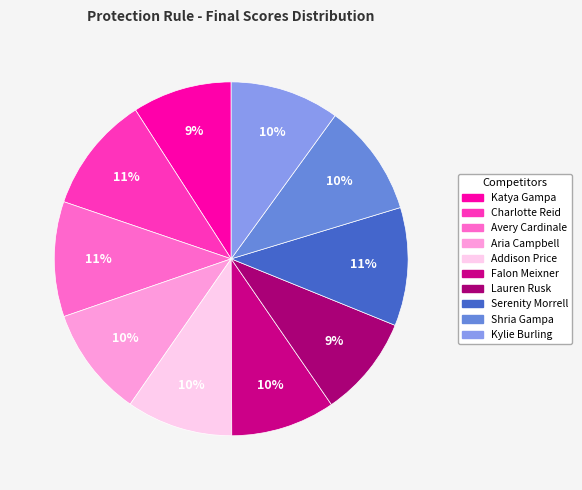

How many segments does this pie chart have?

10